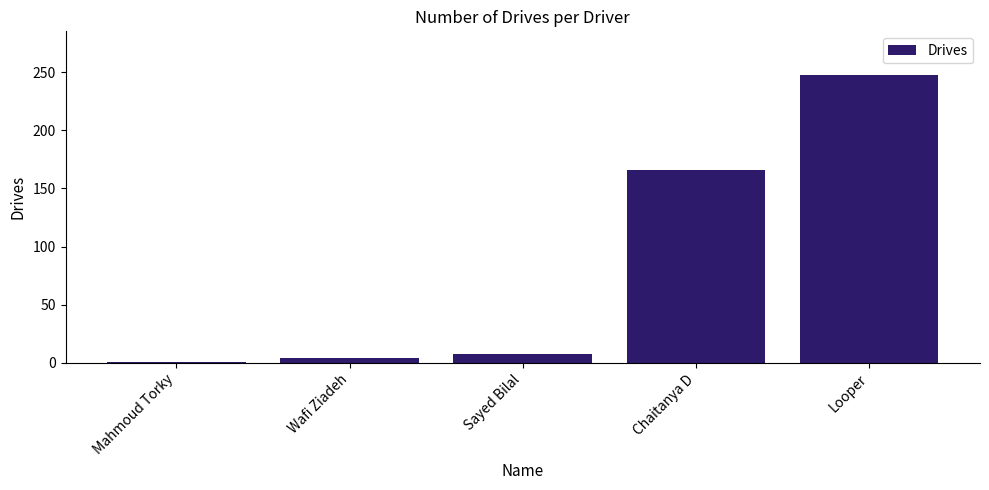

What is the sum of the values at Wafi Ziadeh and Mahmoud Torky?

5